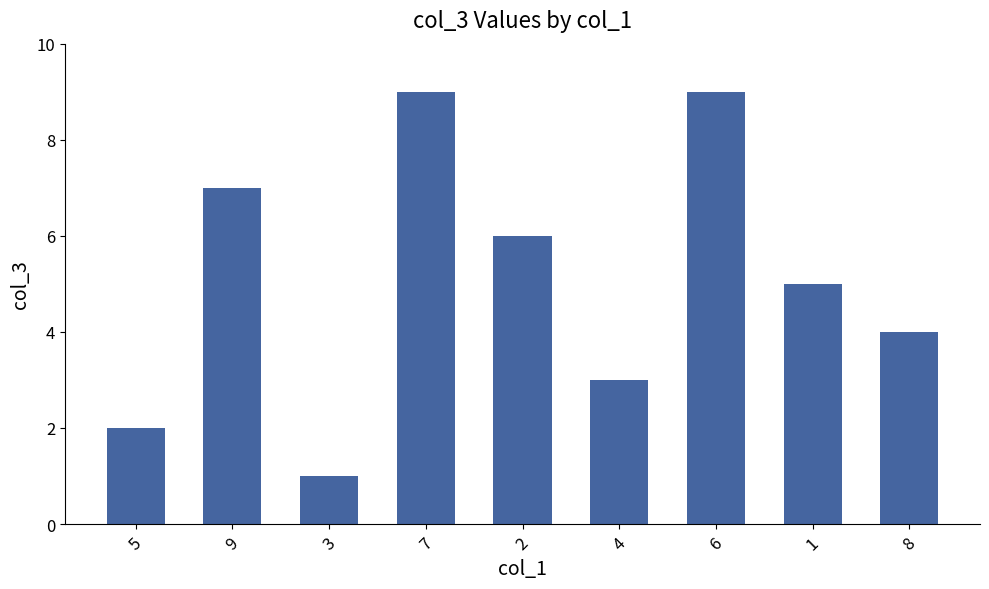

What is the sum of all values?

46